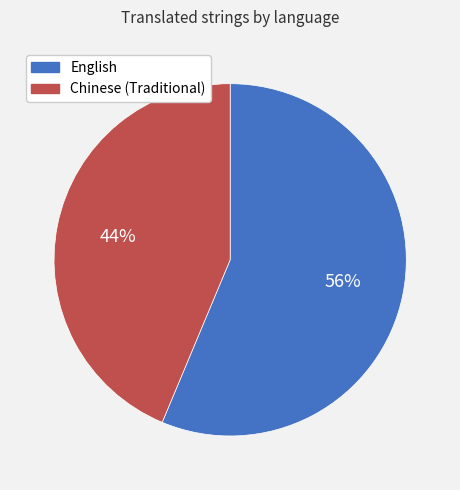

What is the smallest slice in the pie chart?

Chinese (Traditional)